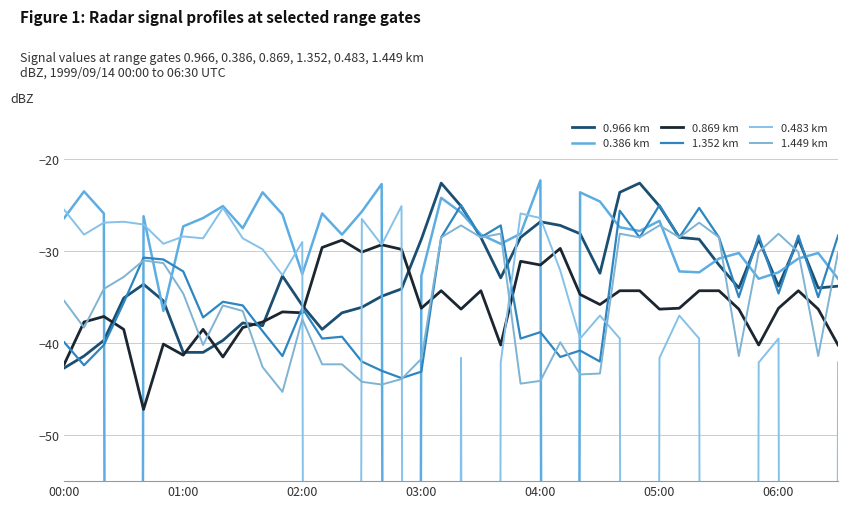

What is the difference between the highest and lowest values at 10?

19.0